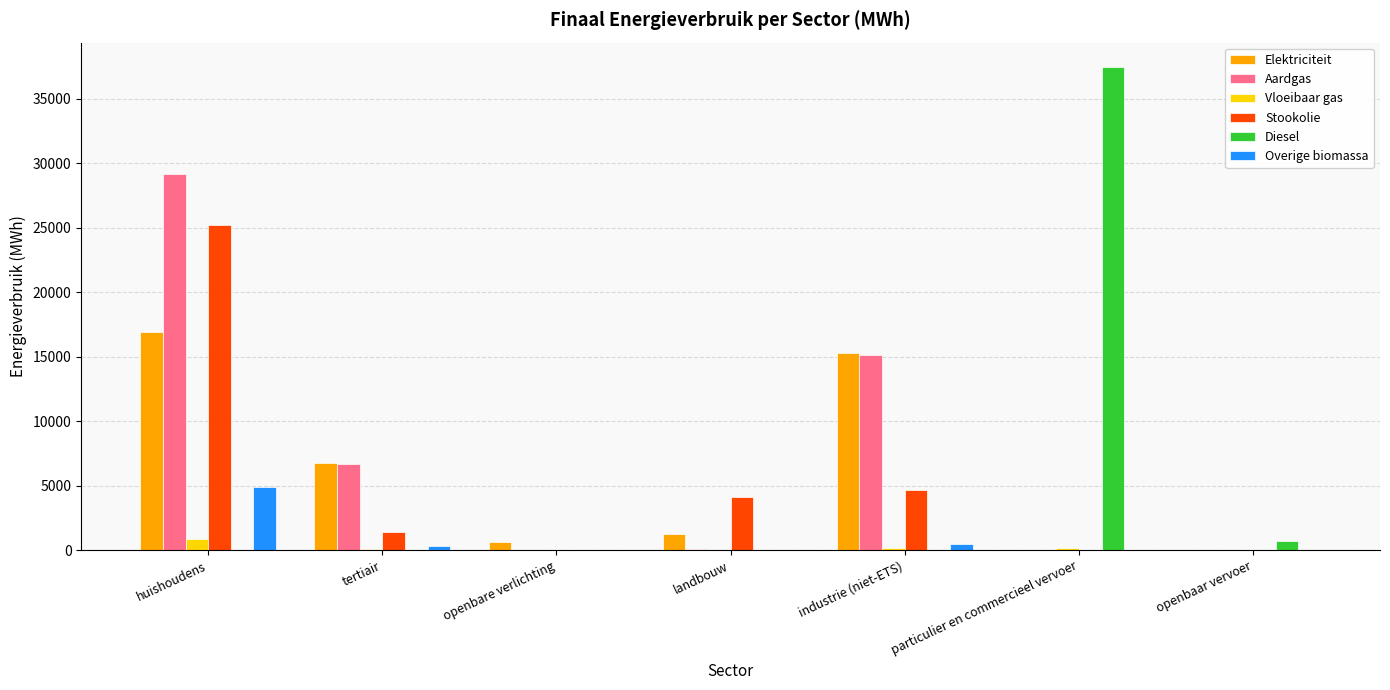

Are the bars horizontal?

No